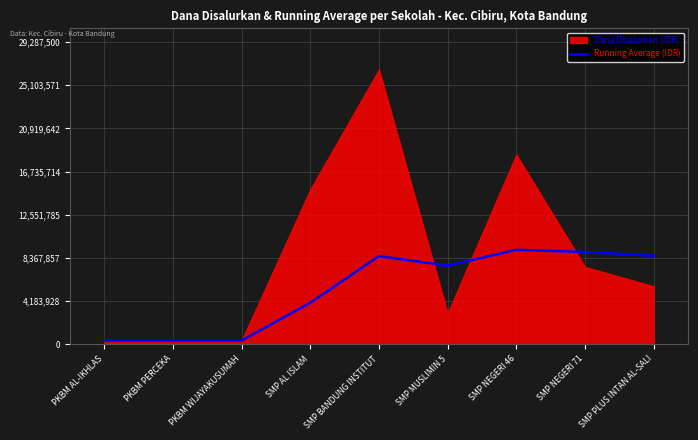

What is the label of the 2nd point from the left?

PKBM PERCEKA